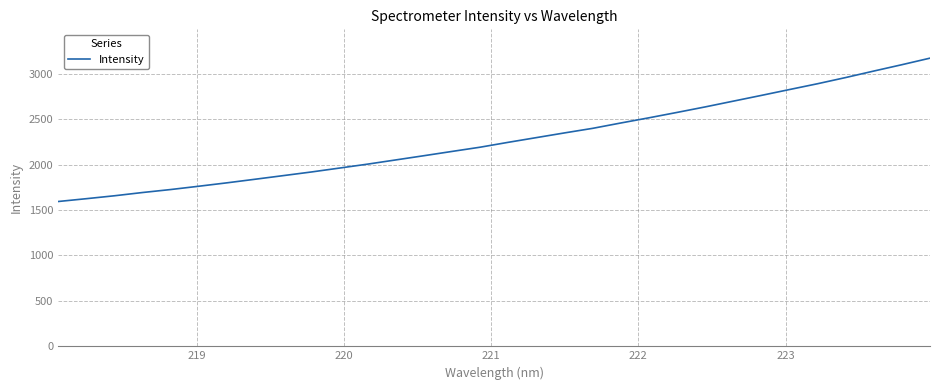

What is the average value?

2277.1